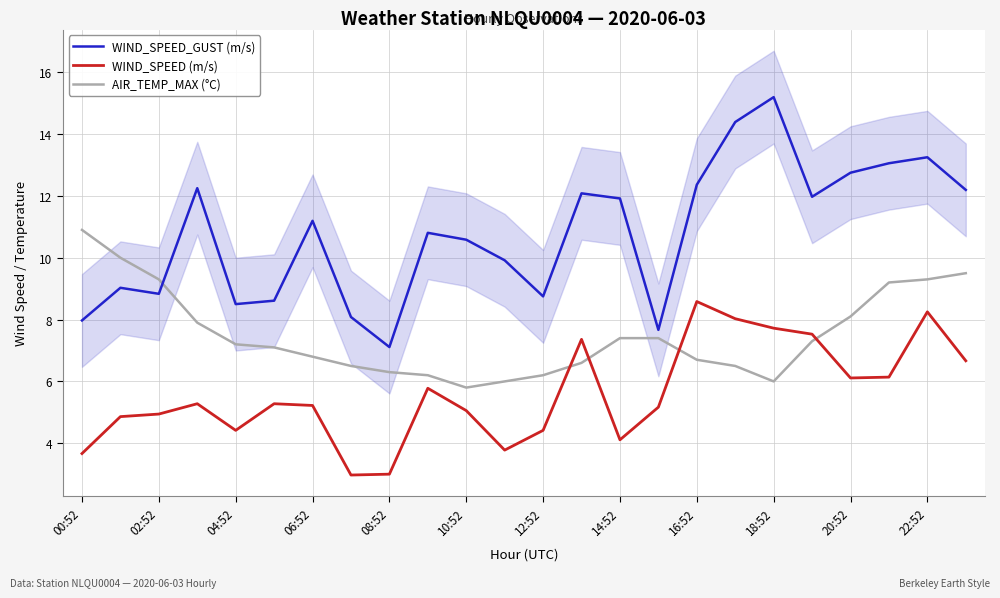

Reading left to right, list all the values displayed in this chart.

WIND_SPEED_GUST (m/s): 8.0	9.0	8.8	12.2	8.5	8.6	11.2	8.1	7.1	10.8	10.6	9.9	8.8	12.1	11.9	7.7	12.4	14.4	15.2	12.0	12.8	13.1	13.2	12.2
WIND_SPEED (m/s): 3.7	4.9	4.9	5.3	4.4	5.3	5.2	3.0	3.0	5.8	5.1	3.8	4.4	7.4	4.1	5.2	8.6	8.0	7.7	7.5	6.1	6.1	8.2	6.7
AIR_TEMP_MAX (°C): 10.9	10.0	9.3	7.9	7.2	7.1	6.8	6.5	6.3	6.2	5.8	6.0	6.2	6.6	7.4	7.4	6.7	6.5	6.0	7.3	8.1	9.2	9.3	9.5